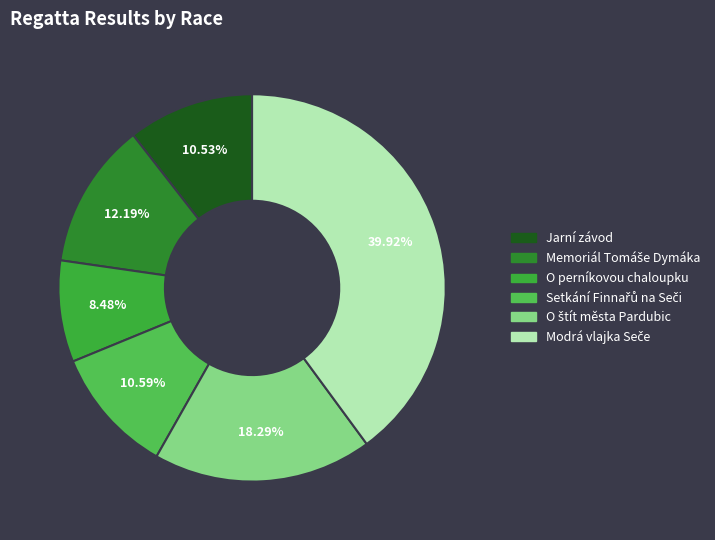

To the nearest percent, what percentage of the pie is O štít města Pardubic?

18%